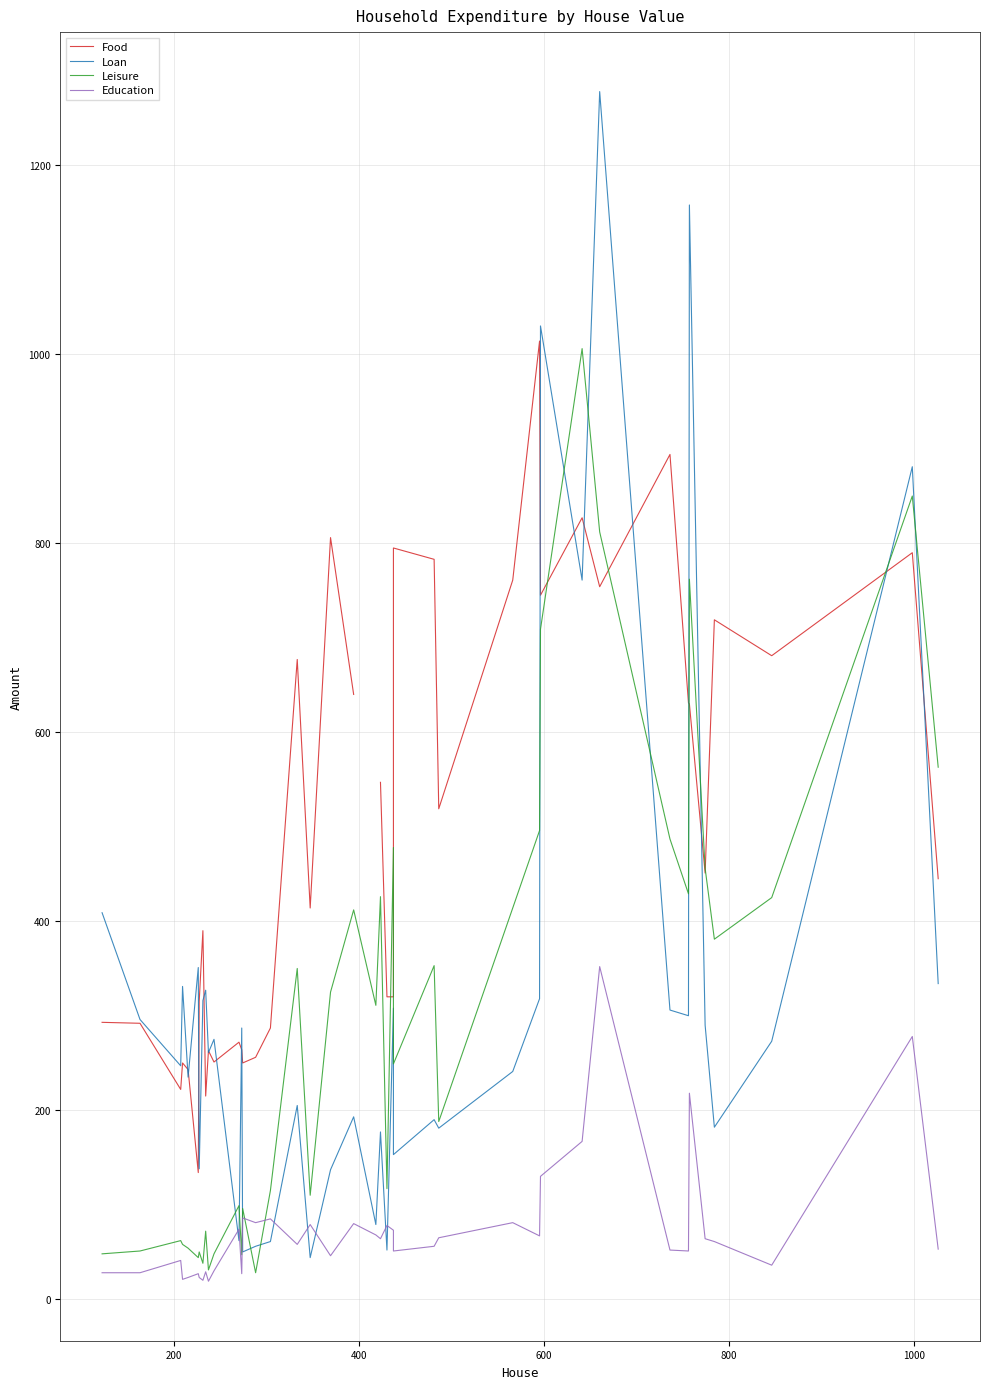

What is the value of the Loan point at the 32nd from the left?

1278.0